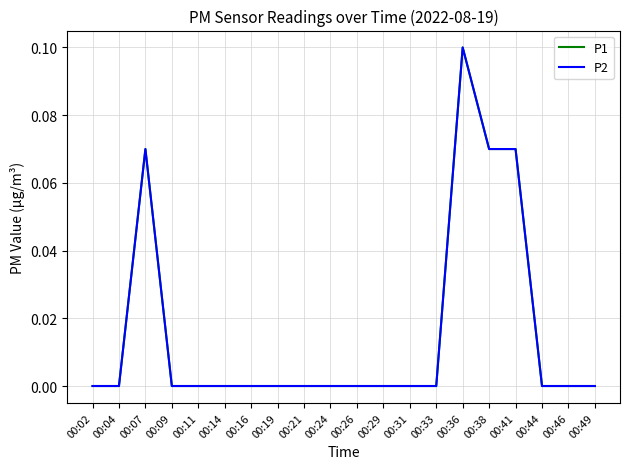

Is it true that P1 equals 0.0 at 00:07?

False